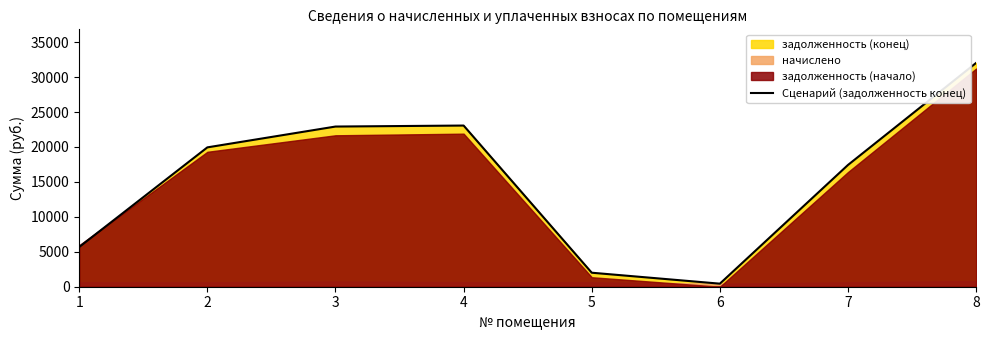

Reading left to right, what are all the values shown in this chart?

1=5685.0	2=19940.7	3=22920.5	4=23063.8	5=2004.3	6=437.0	7=17426.6	8=32027.5